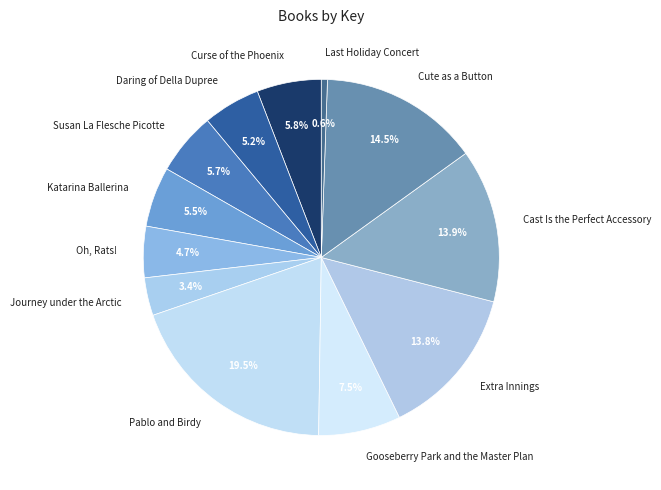

The Pablo and Birdy slice represents 27% of the pie. True or false?

False